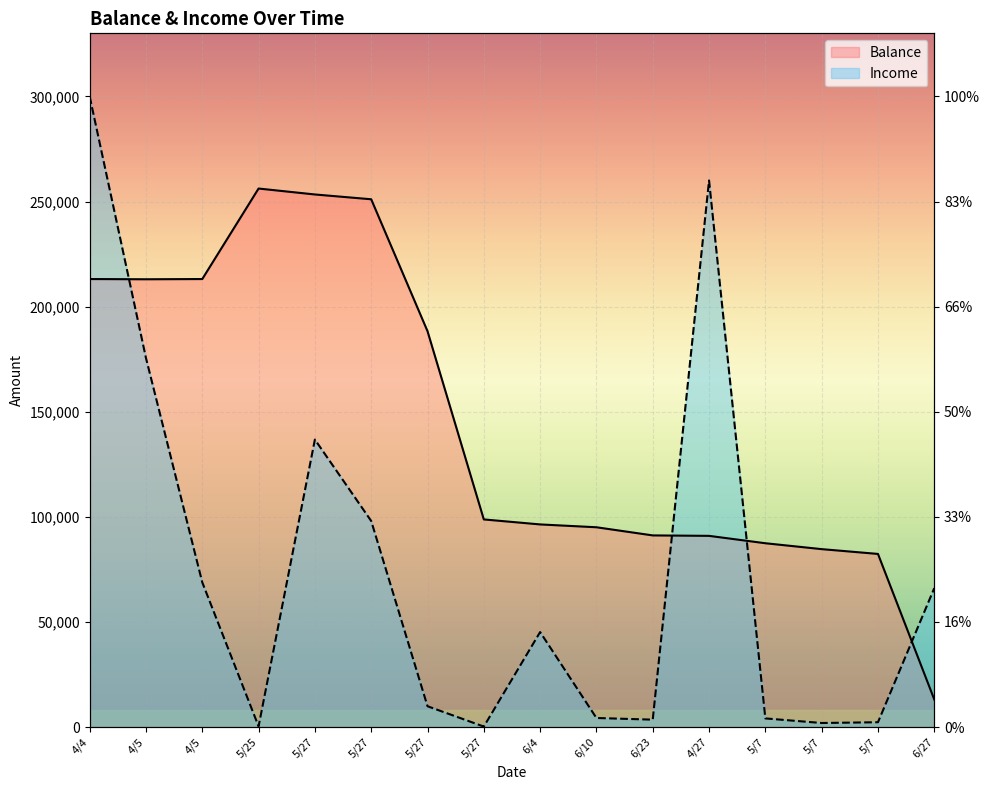

List the series in order of their peak value, lowest first.

Balance, Income